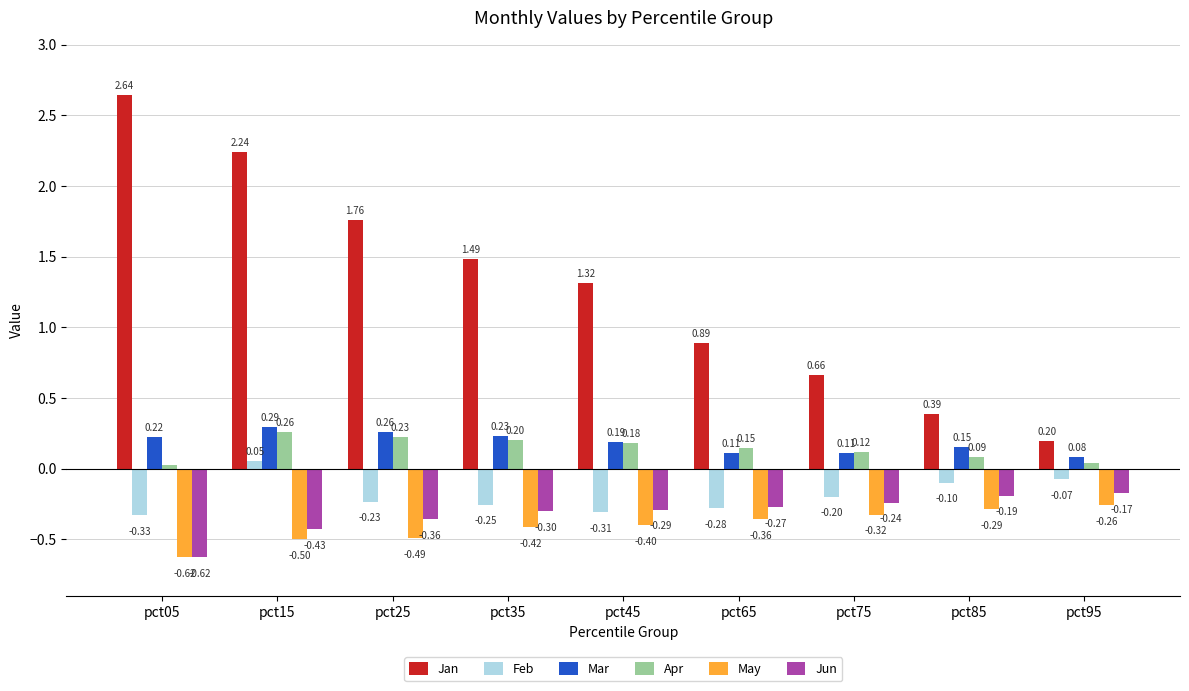

Which category has the highest value across all series?

pct05